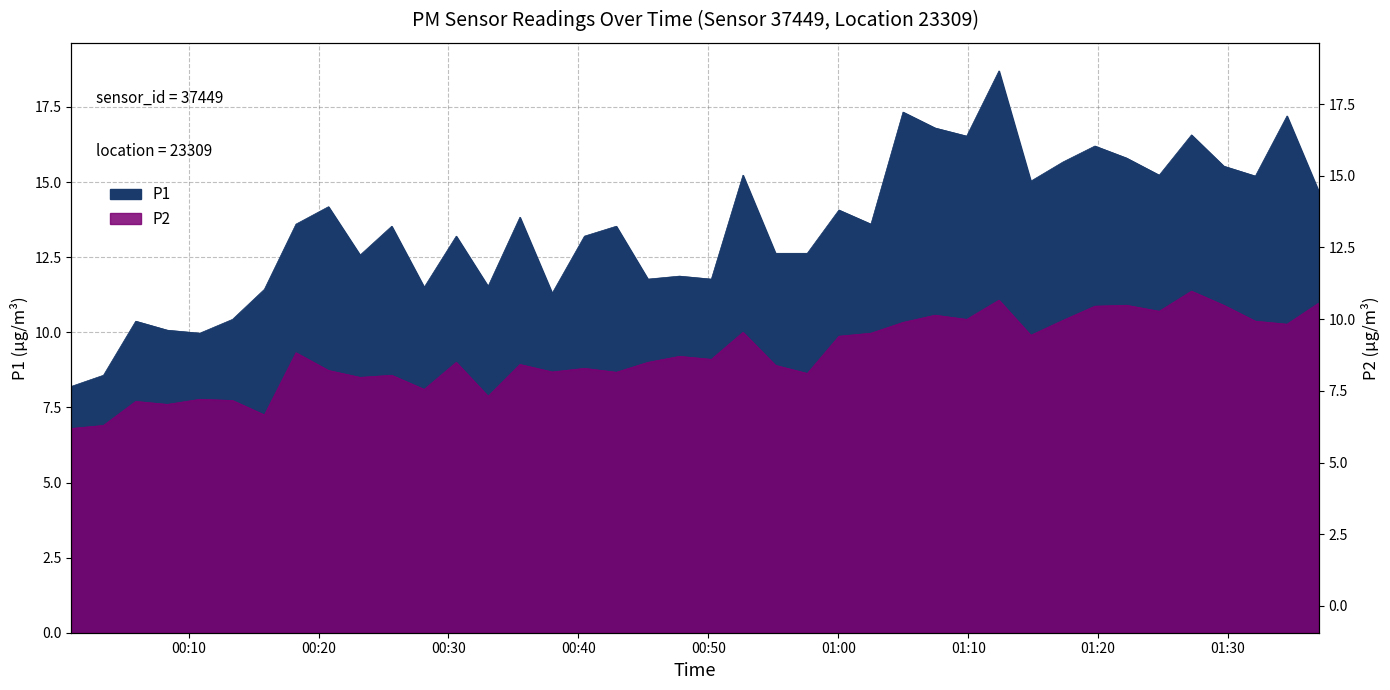

At which label does P2 first exceed 9?

00:18